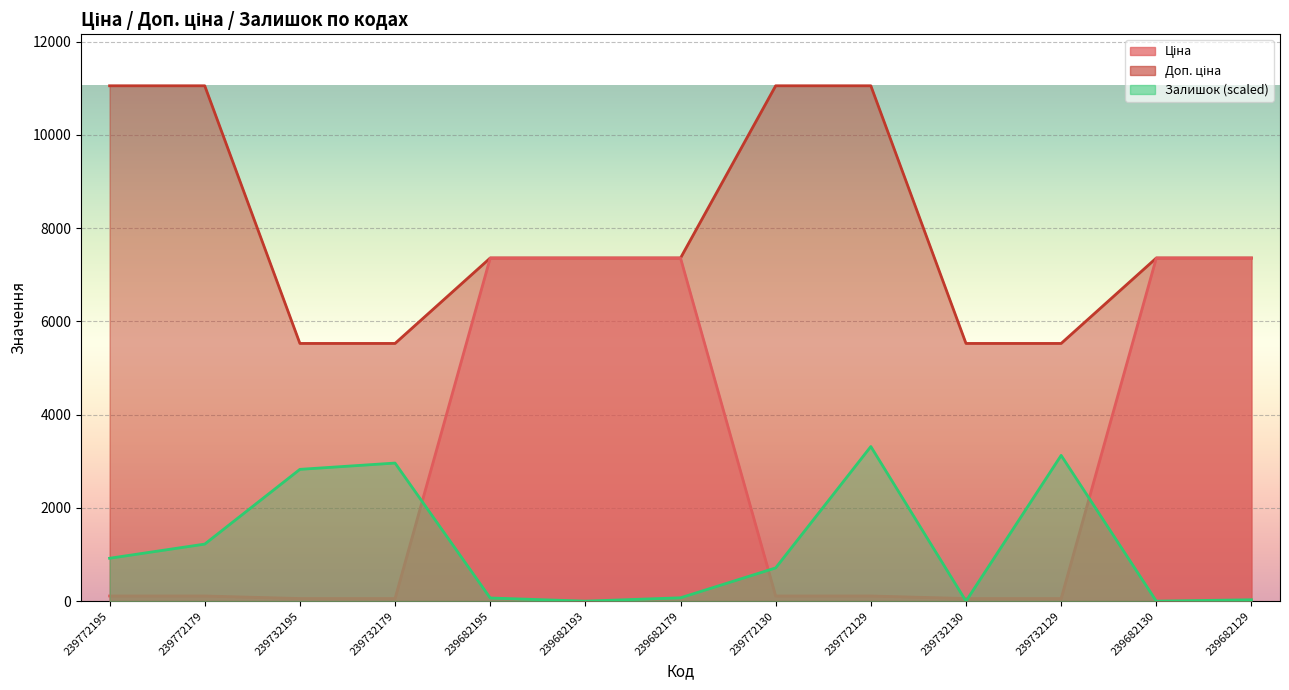

Which category has the highest value in the Ціна series?

239682195